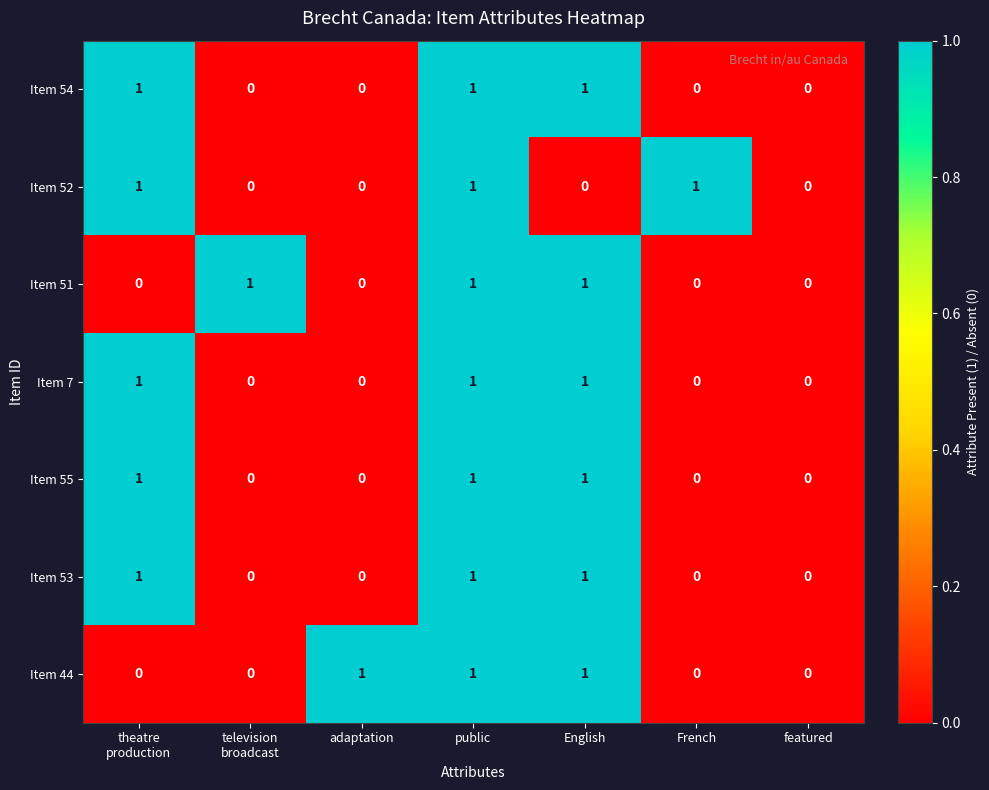

How many Item 7 values are between 0 and 1?

7